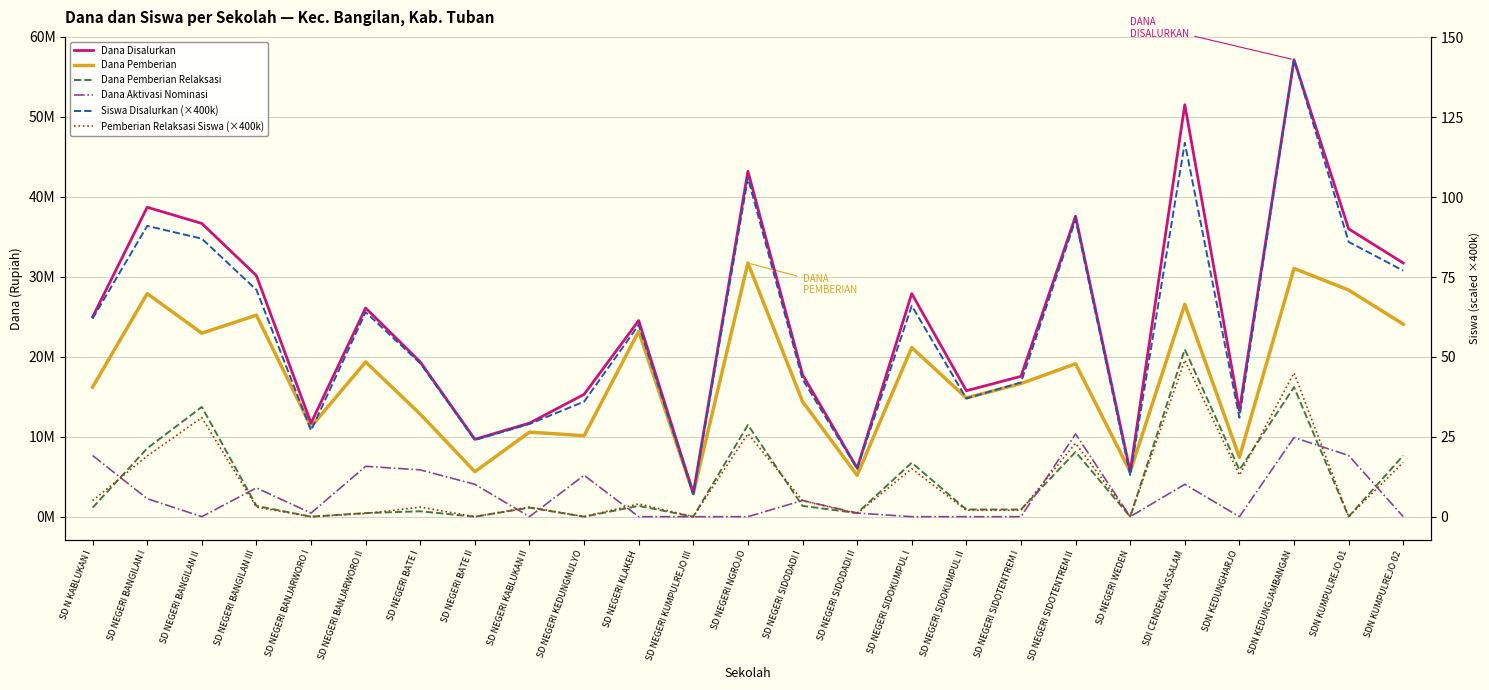

Which series has the largest total across all categories?

Dana Disalurkan